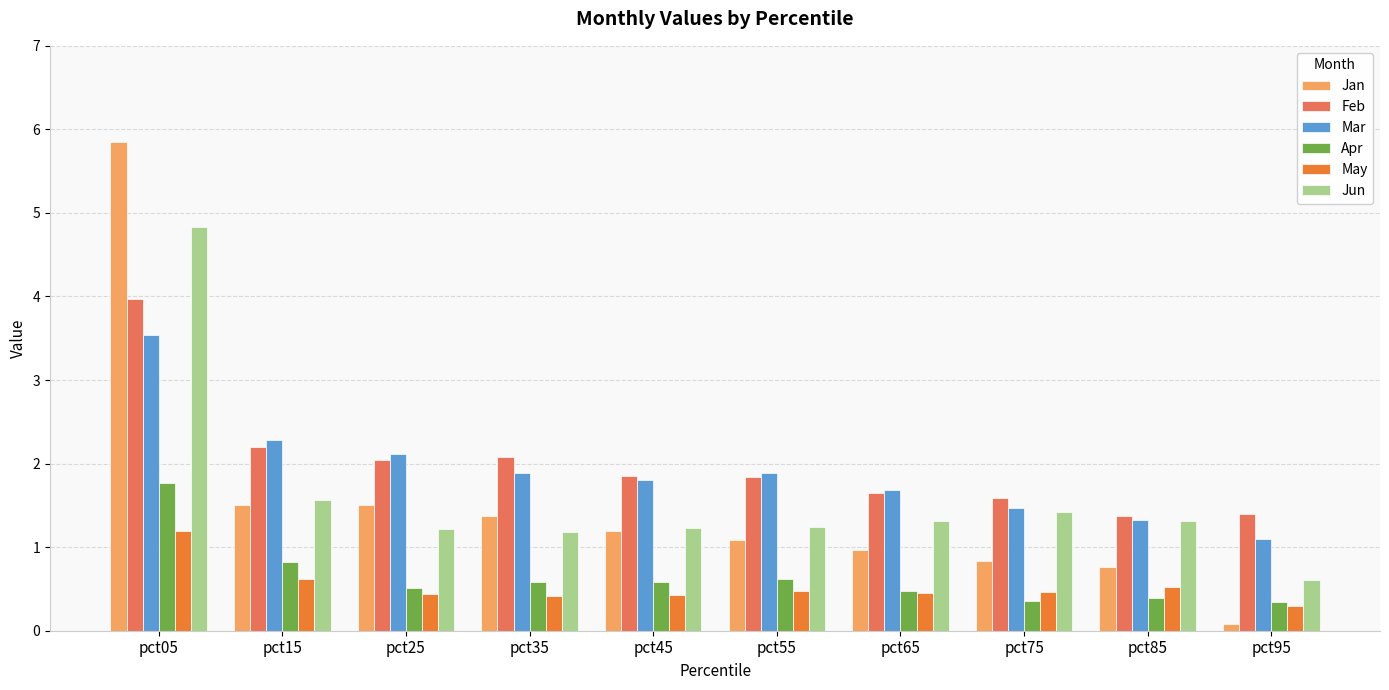

At which category is the sum across all series the highest?

pct05